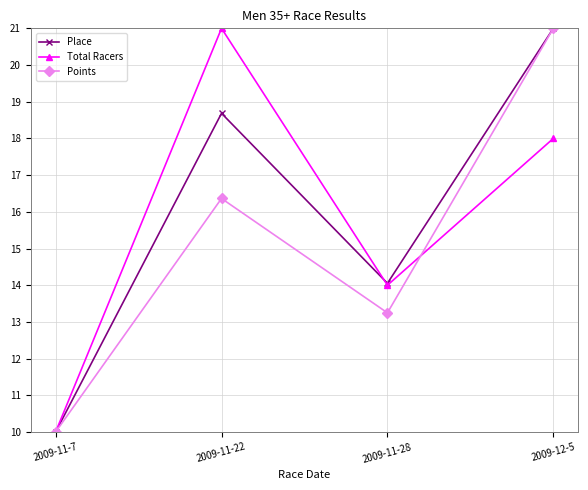

What is the average value of the Place series?

15.9